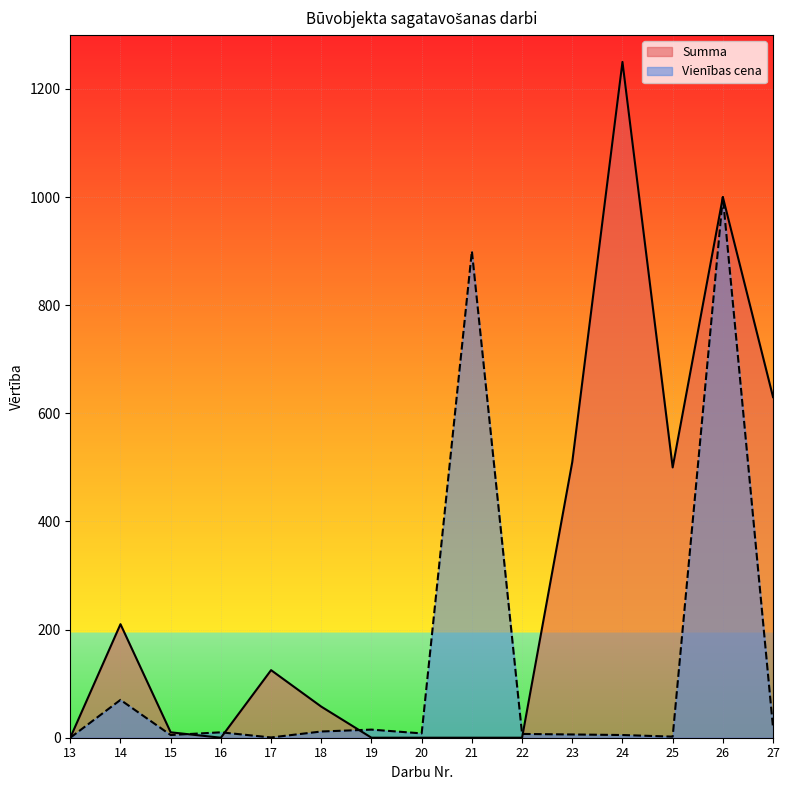

What is the total value across all series at 20?

8.0